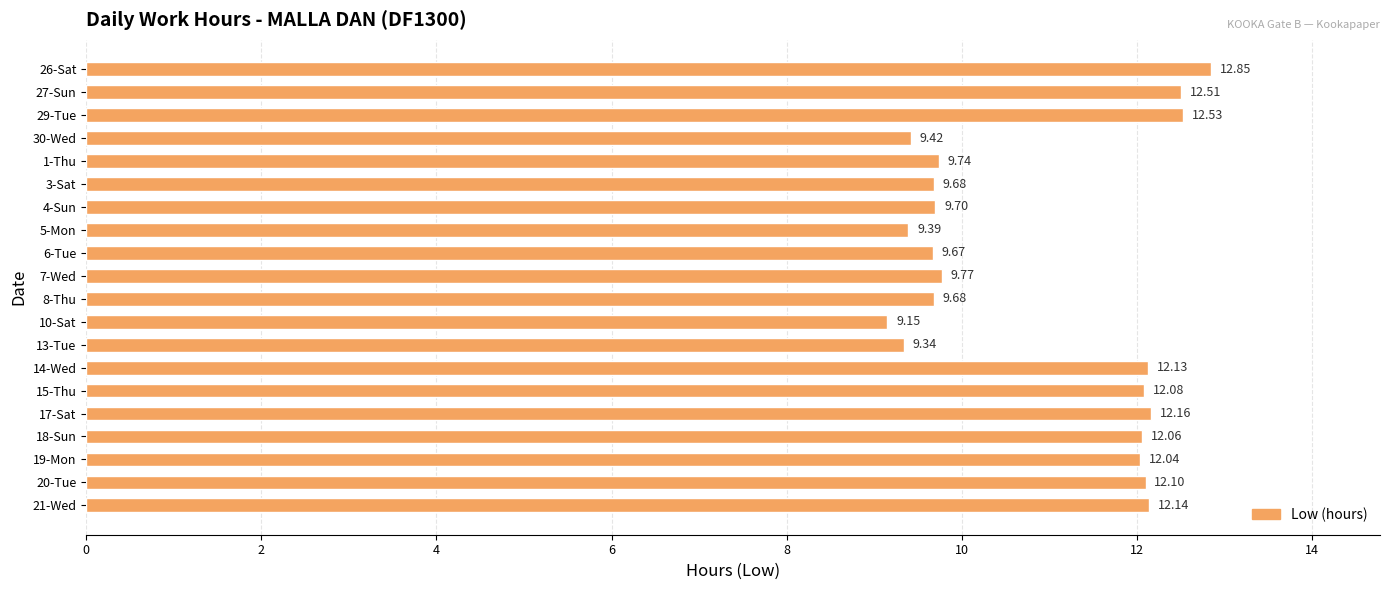

Approximately how many times larger is the value at 30-Wed compared to 26-Sat?

0.7